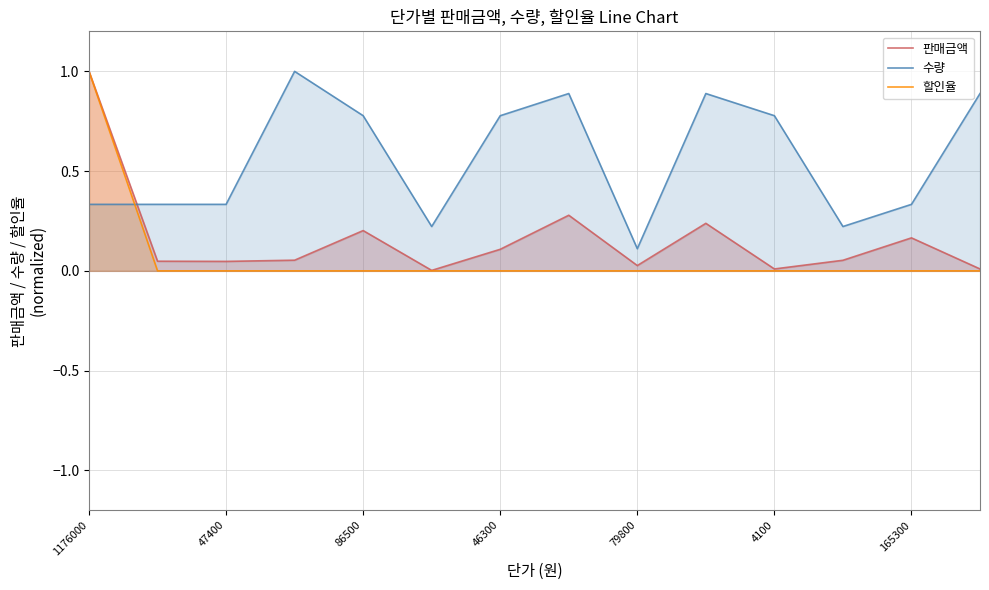

Which category has the lowest value in the 수량 series?

79800